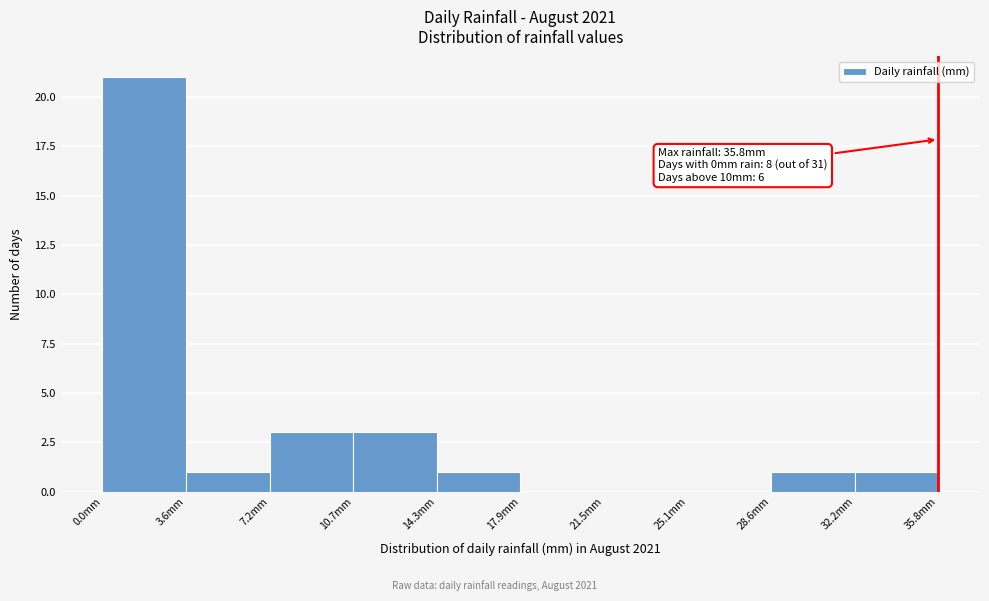

Over which range of the x-axis is the bar tallest?

0.0 to 3.5